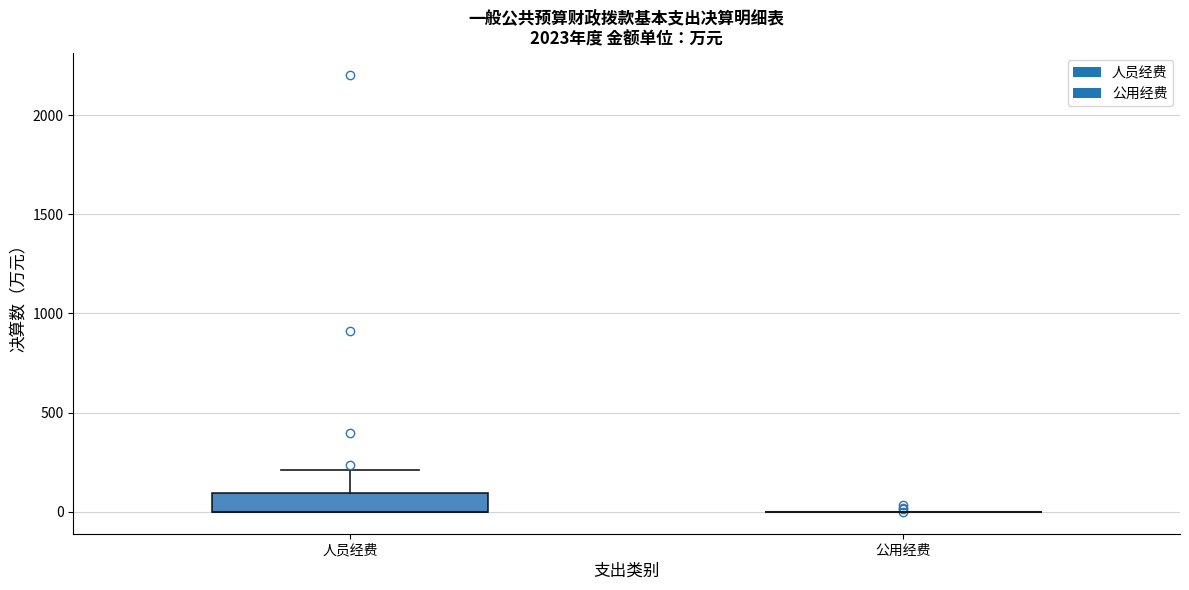

Where is the lower edge of the box for 人员经费 on the y-axis? The values are not printed on the chart, so give them approximately, as read against the axis.

0